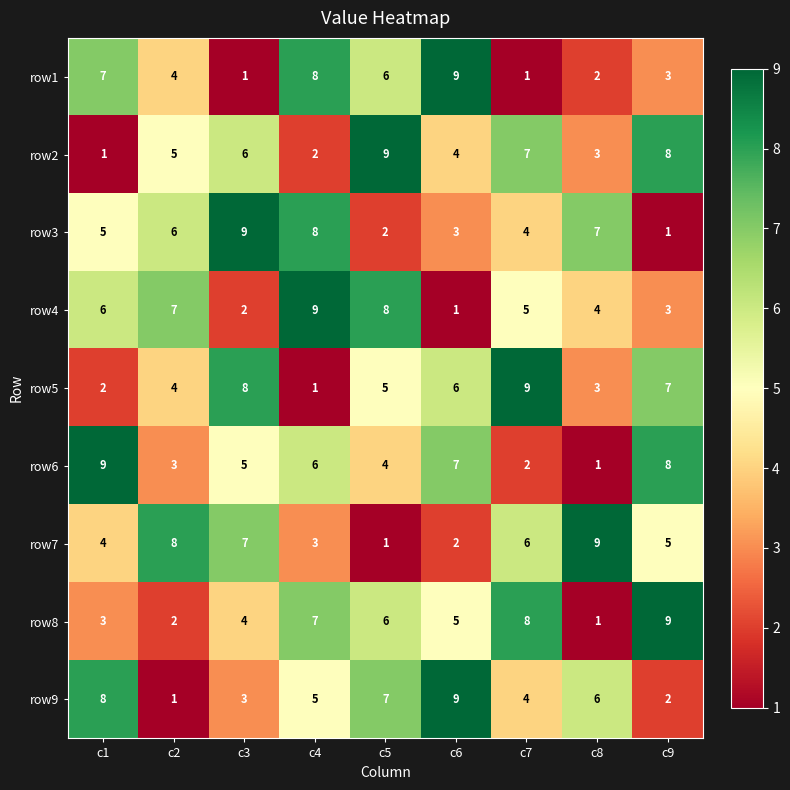

At which category is the sum across all series the highest?

c4